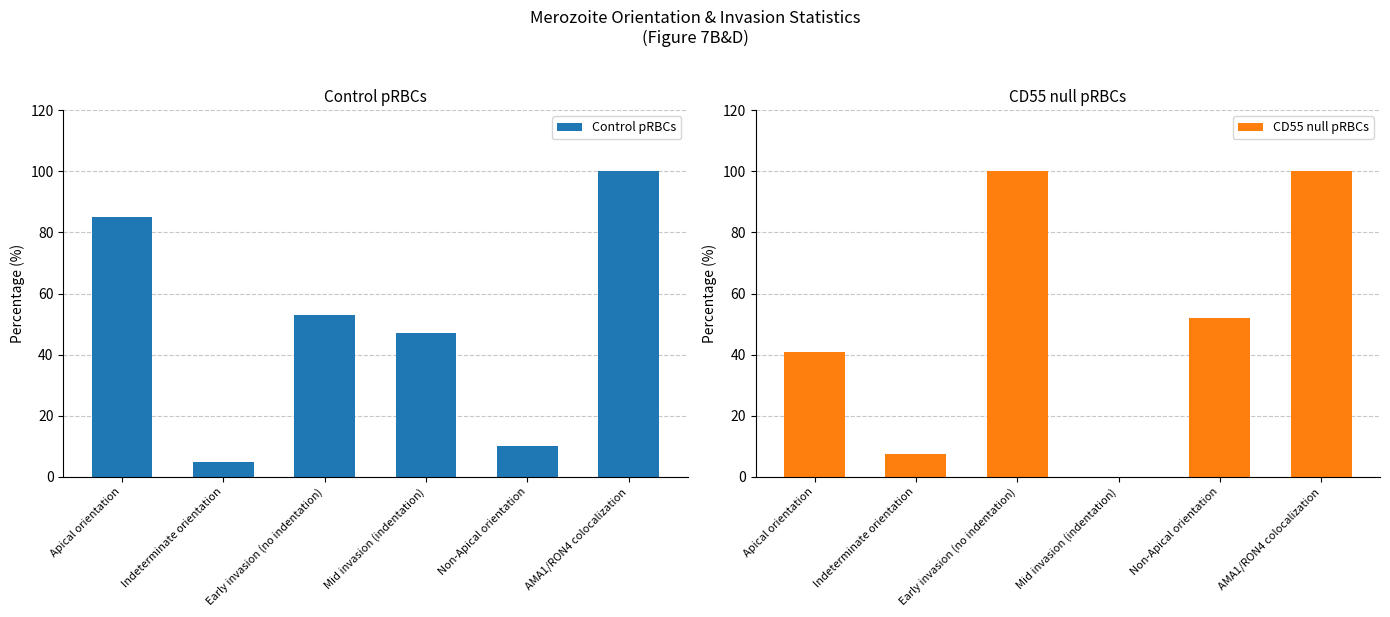

At which label does CD55 null pRBCs reach its peak?

Early invasion (no indentation)